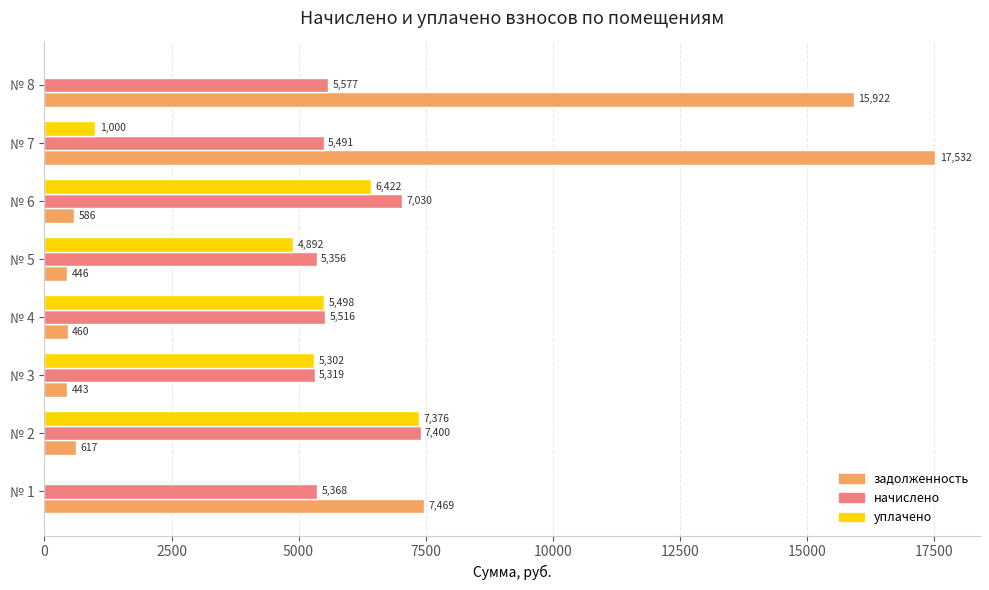

True or false: уплачено has a value of 4572.1 at № 2.

False